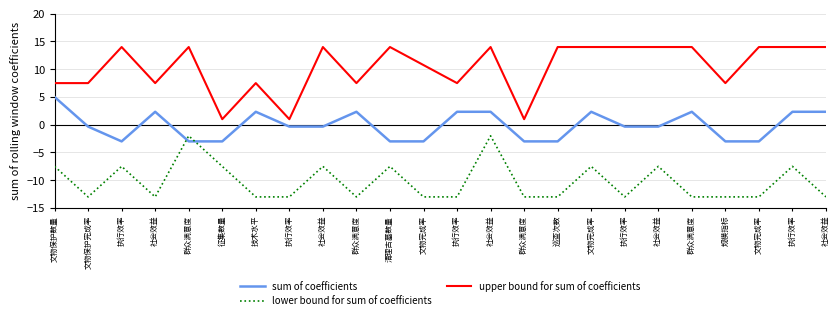

How many lines are shown in the chart?

3